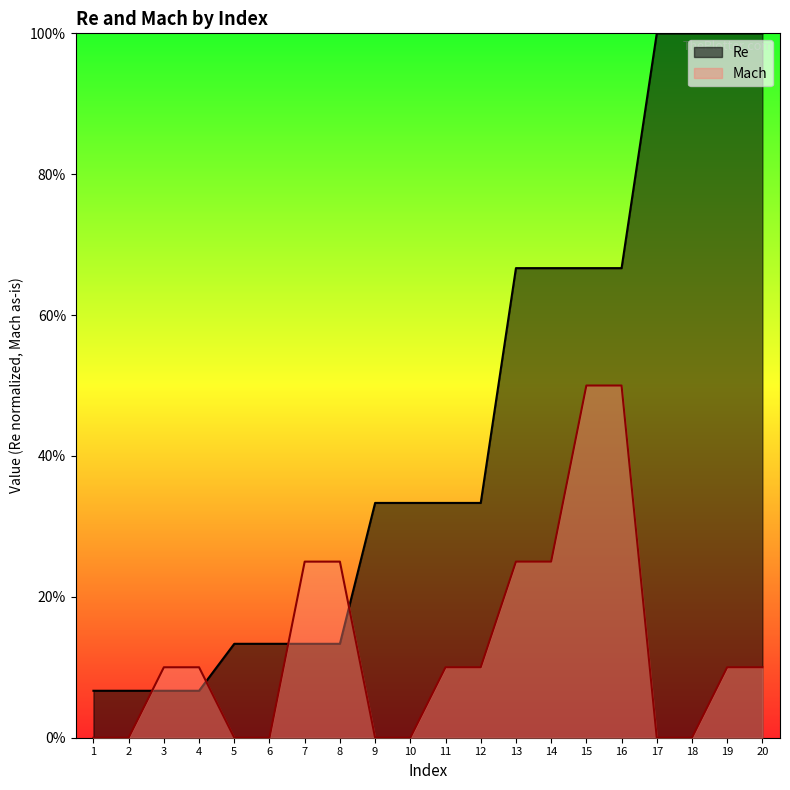

What are all the series names shown in the legend?

Re, Mach